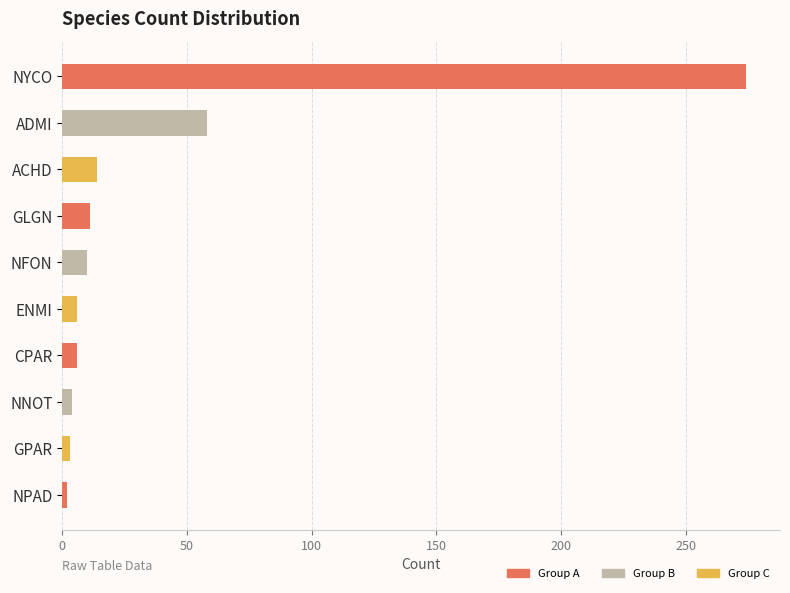

What is the sum of all values?

388